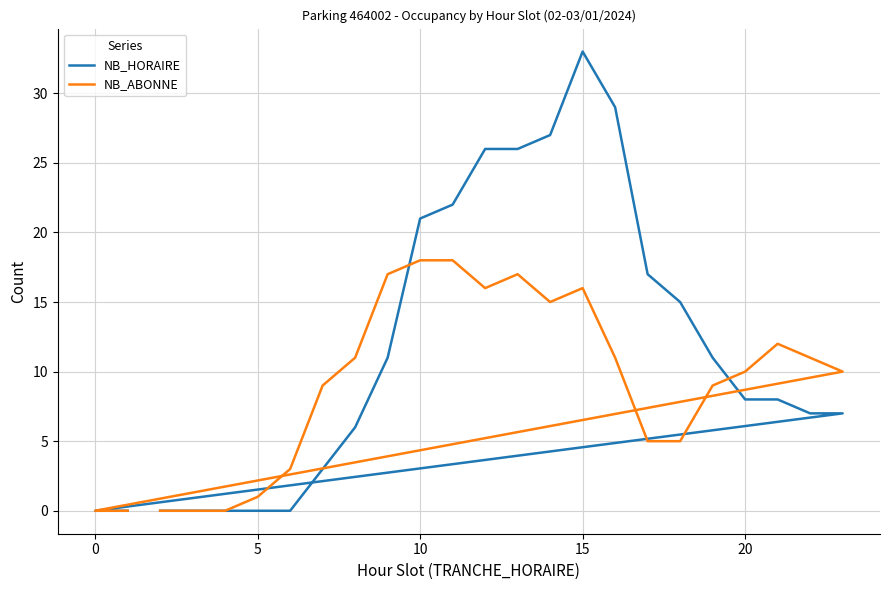

How many times do NB_ABONNE and NB_HORAIRE cross each other?

2